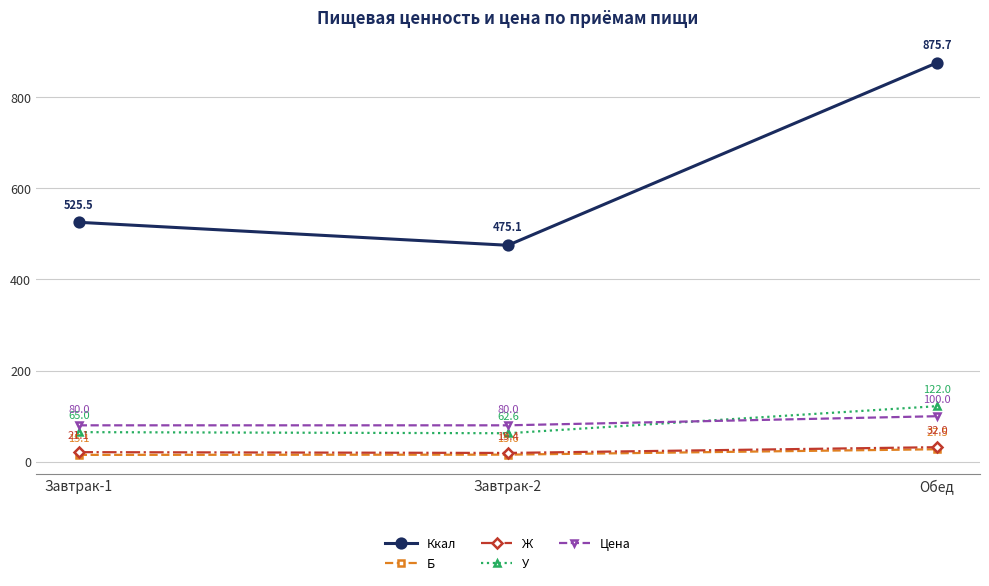

Is the value of Б at Завтрак-2 greater than the value of Ккал at Завтрак-2?

No